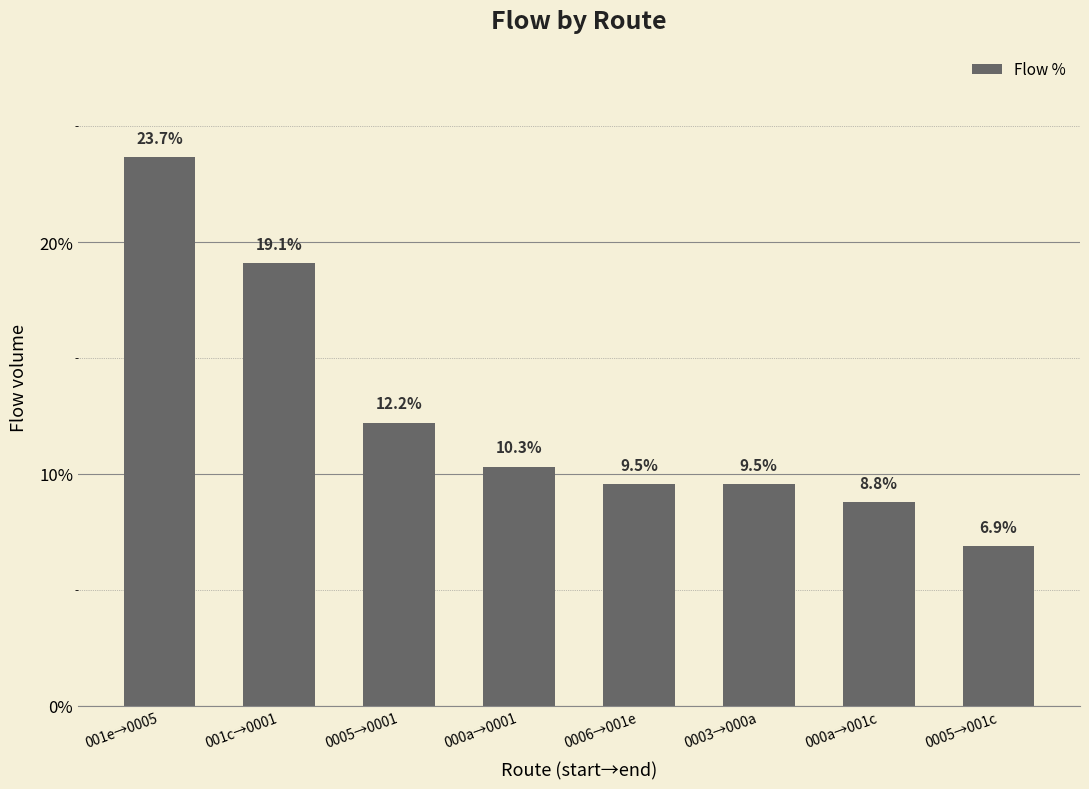

Reading left to right, what are all the values shown in this chart?

001e→0005=23.7	001c→0001=19.1	0005→0001=12.2	000a→0001=10.3	0006→001e=9.5	0003→000a=9.5	000a→001c=8.8	0005→001c=6.9